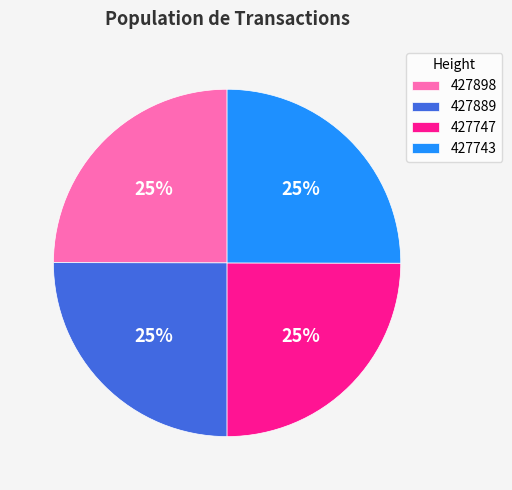

Is there any slice that represents more than half of the pie?

No